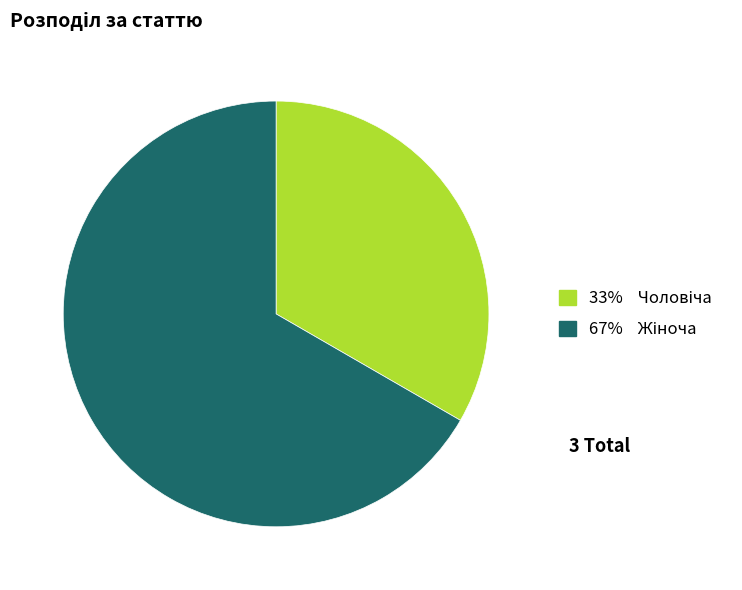

How many slices are in this pie chart?

2